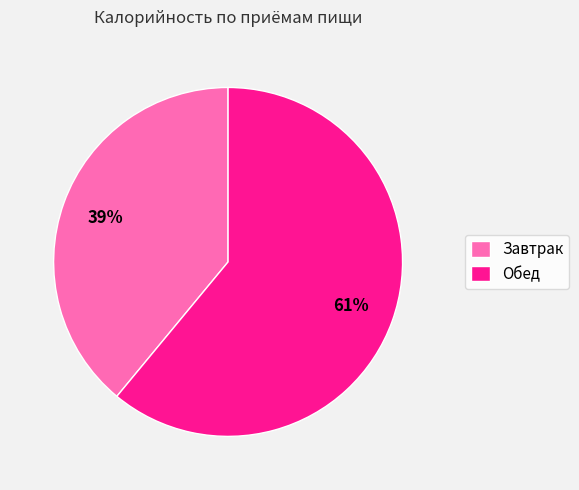

How many segments does this pie chart have?

2